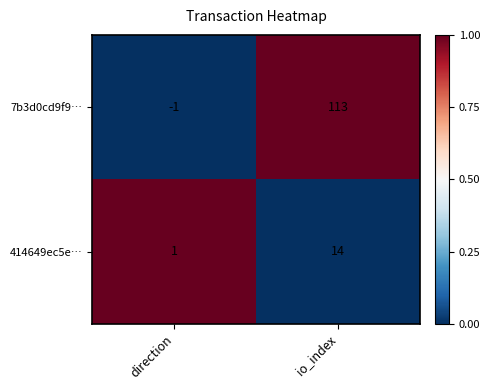

Between direction and io_index, which series saw the biggest shift?

7b3d0cd9f9…